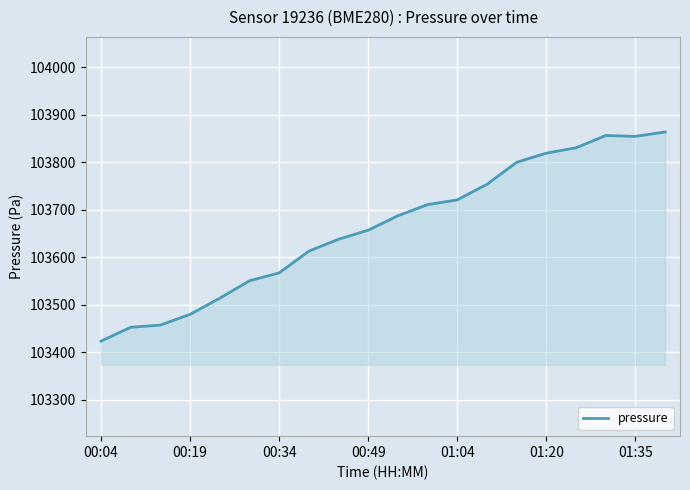

What is the minimum value shown in the chart?

103423.7